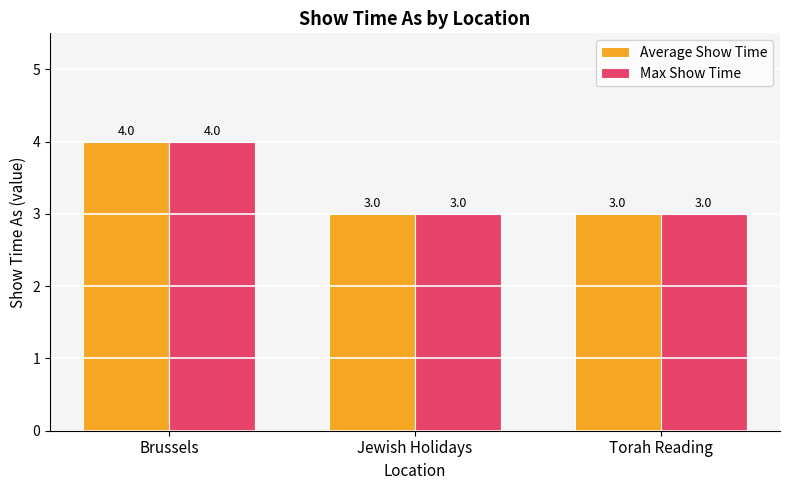

What is the average value of the Max Show Time series?

3